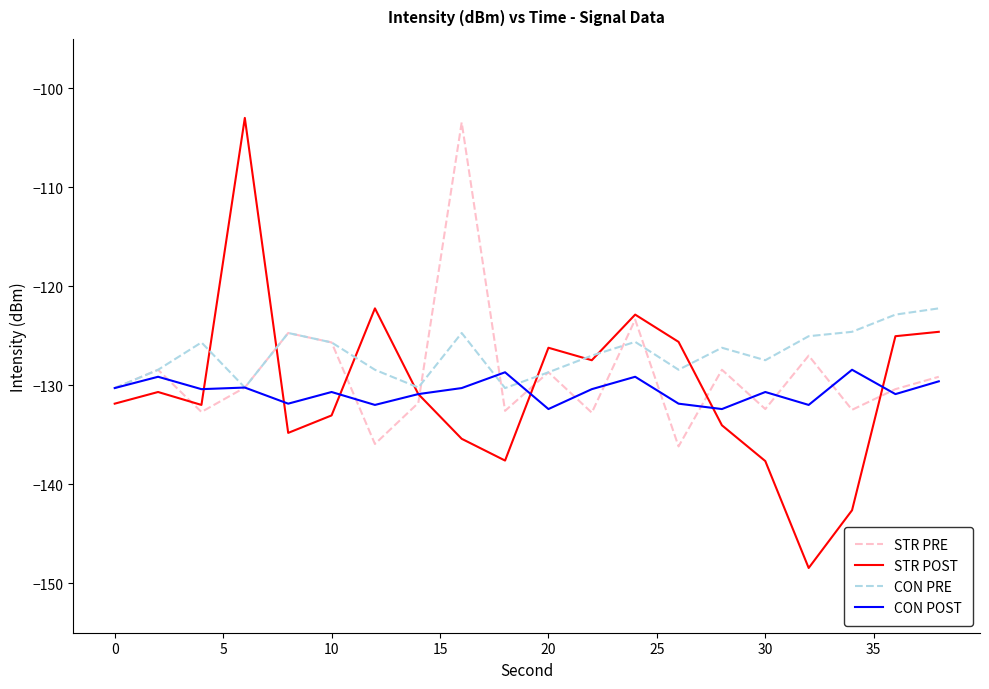

What is the average value of the STR PRE series?

-128.8